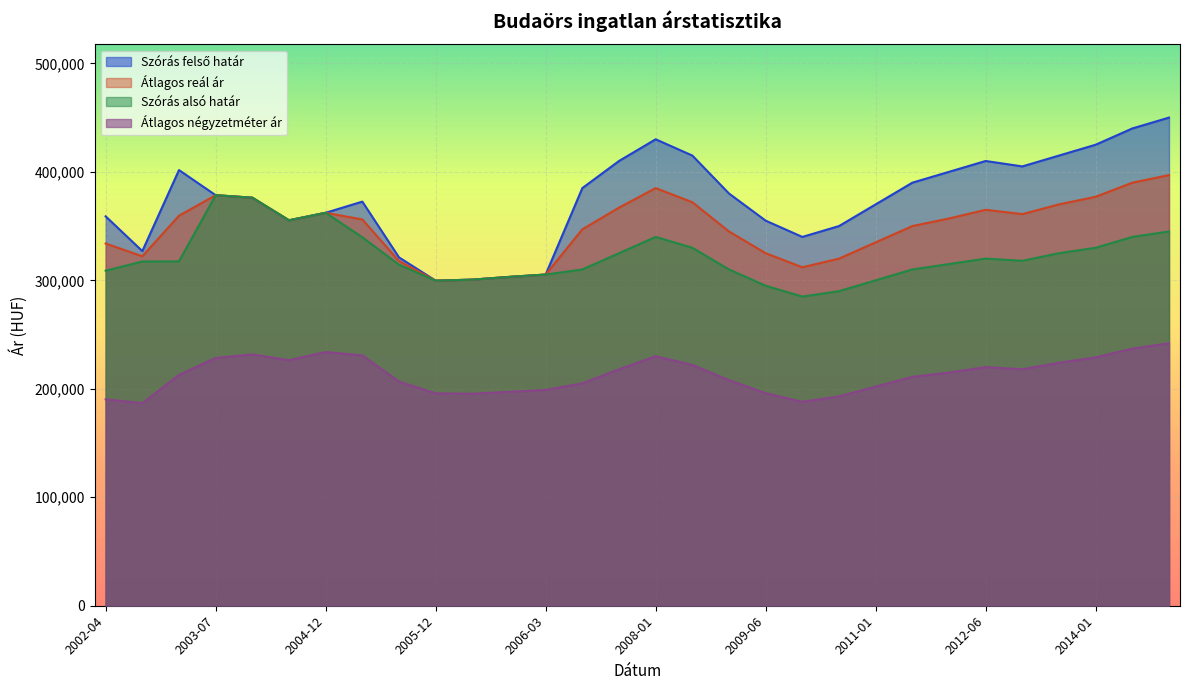

What is the label of the 29th point from the right?

2002-08